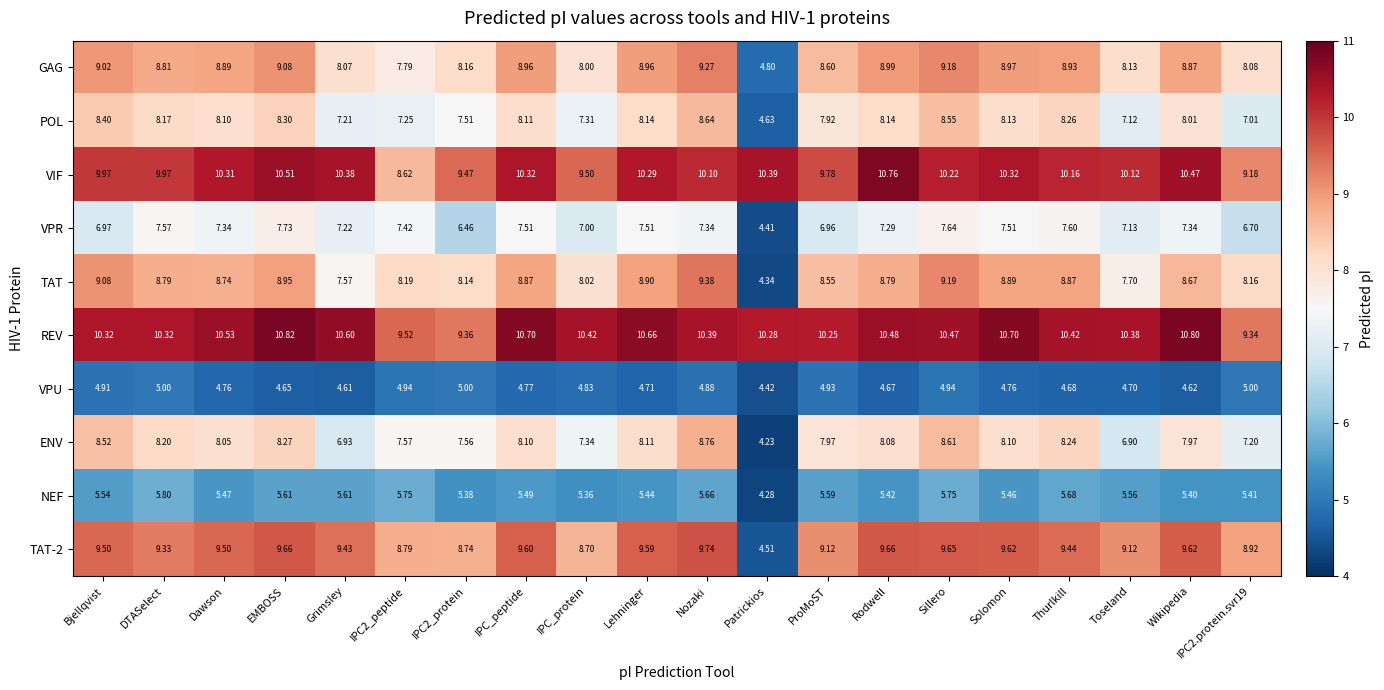

Which label corresponds to the smallest value in the chart?

Patrickios